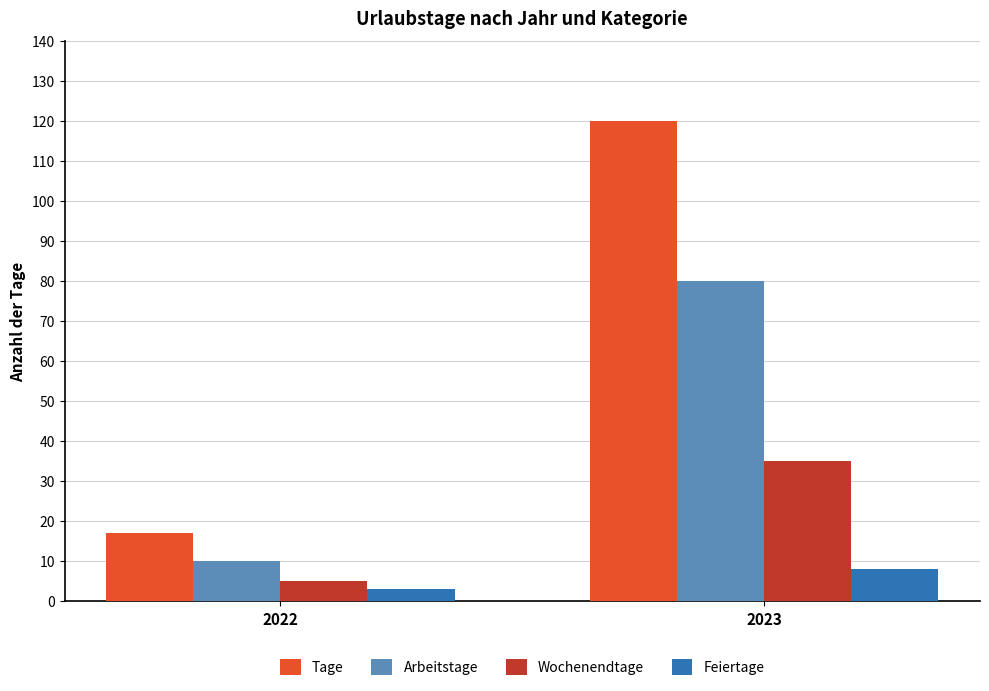

Reading left to right, what are all the values shown in this chart?

Tage: 17	120
Arbeitstage: 10	80
Wochenendtage: 5	35
Feiertage: 3	8